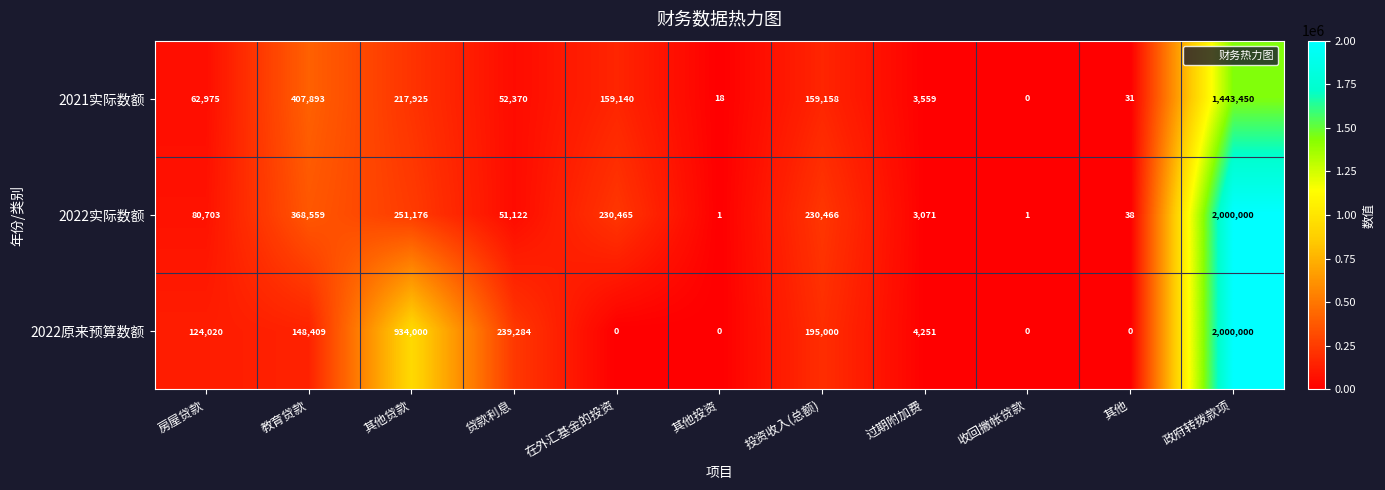

What is the maximum value shown in the chart?

2000000